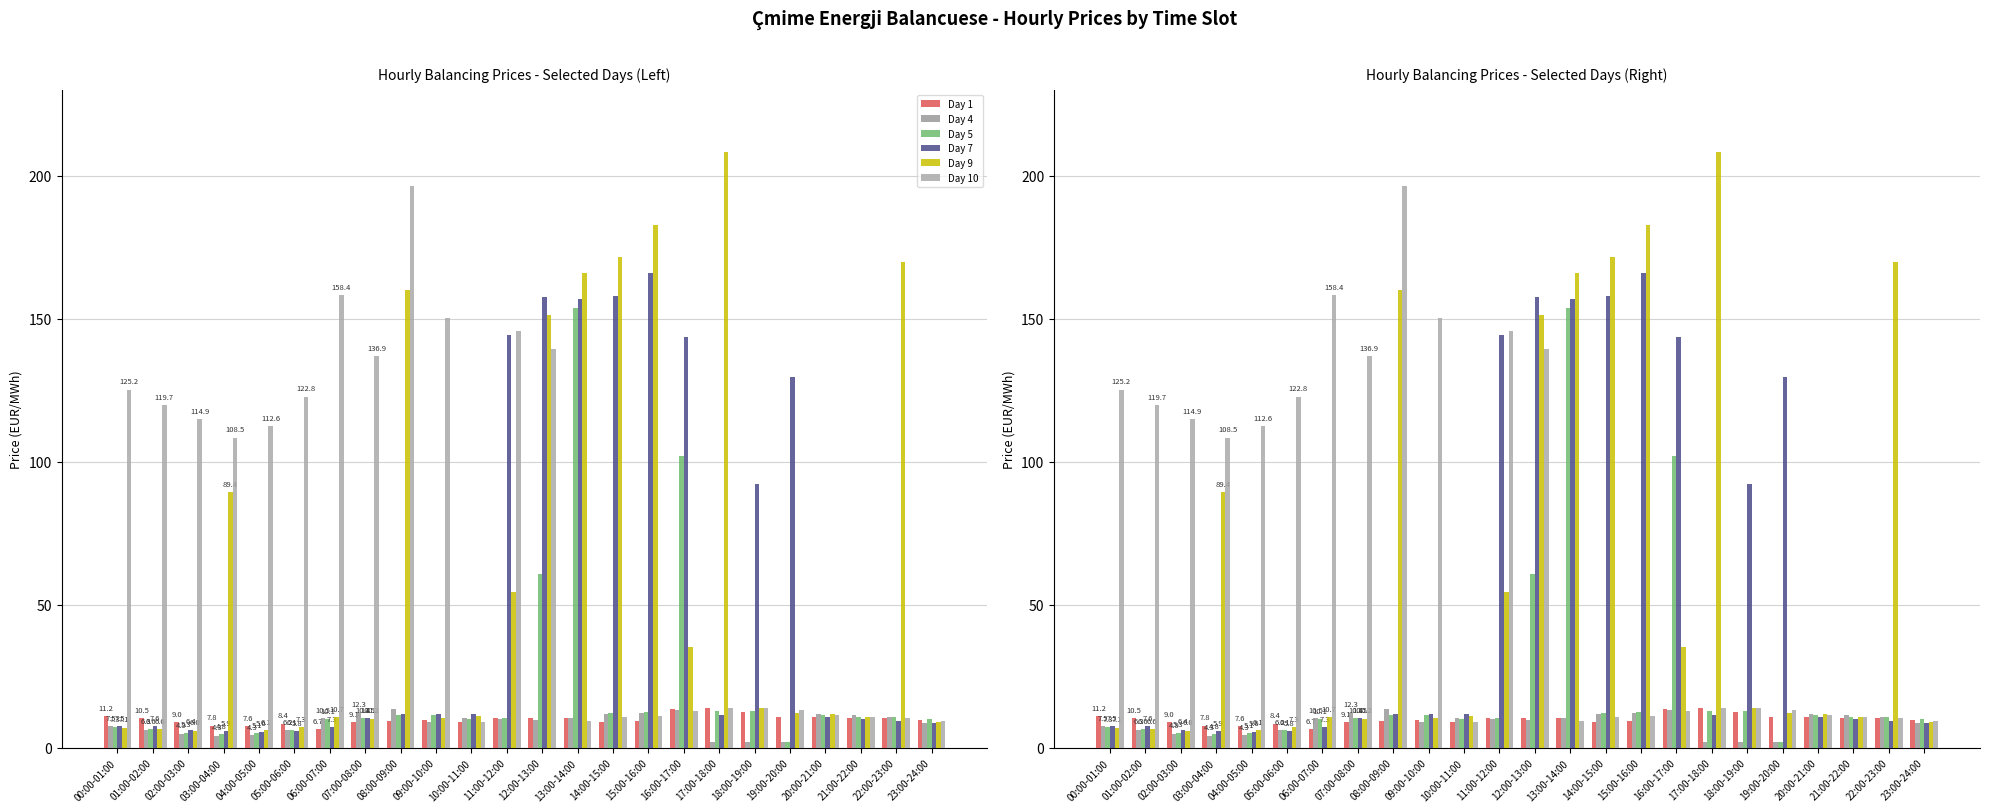

What is the spread (max minus min) of values at 01:00-02:00?

113.4